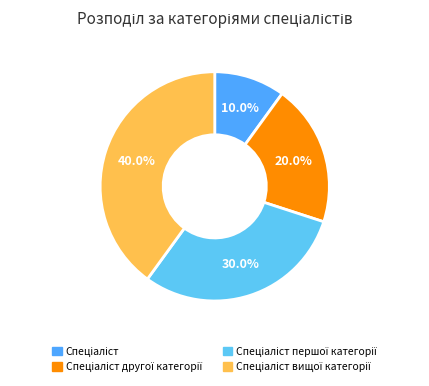

How many segments does this pie chart have?

4